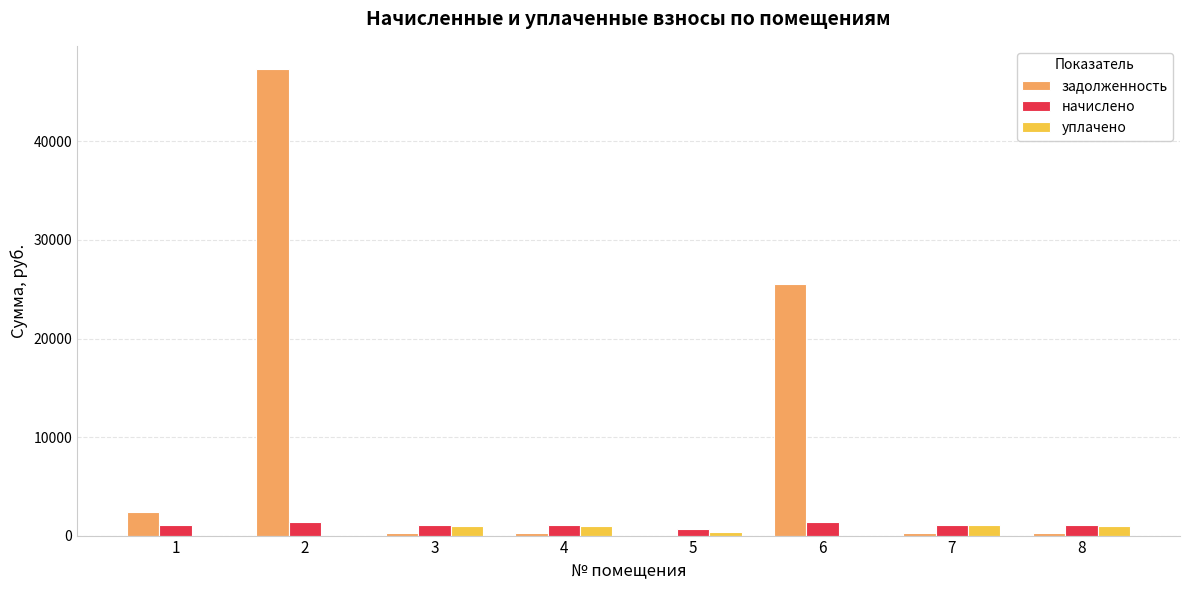

The value of задолженность at 5 is -29455.3. True or false?

False